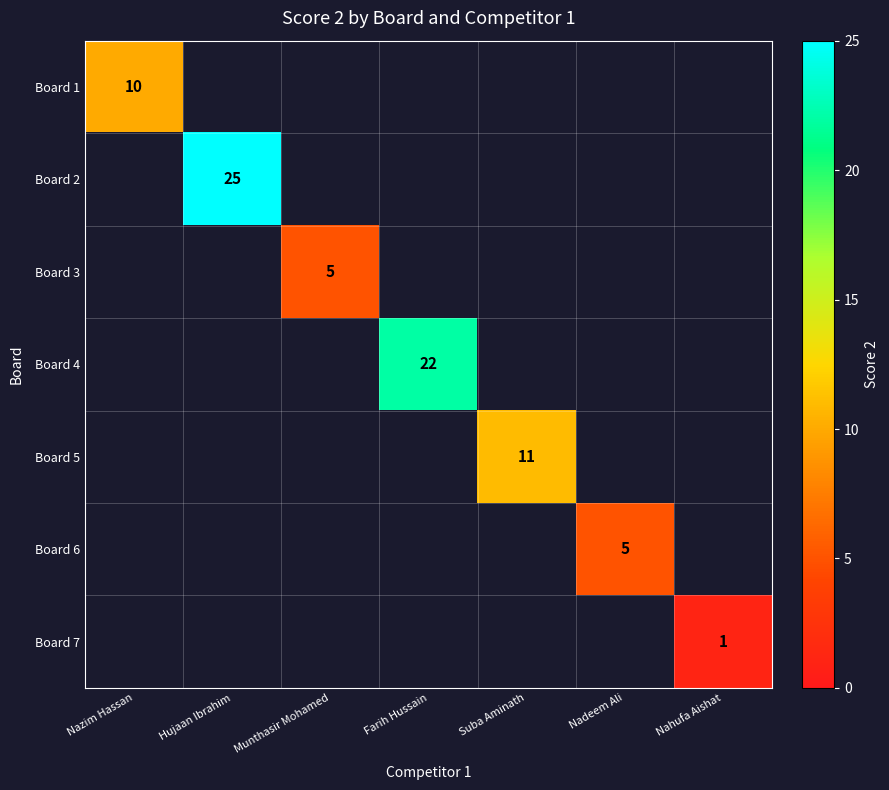

Is it true that Board 7 equals 1 at Nahufa Aishat?

True